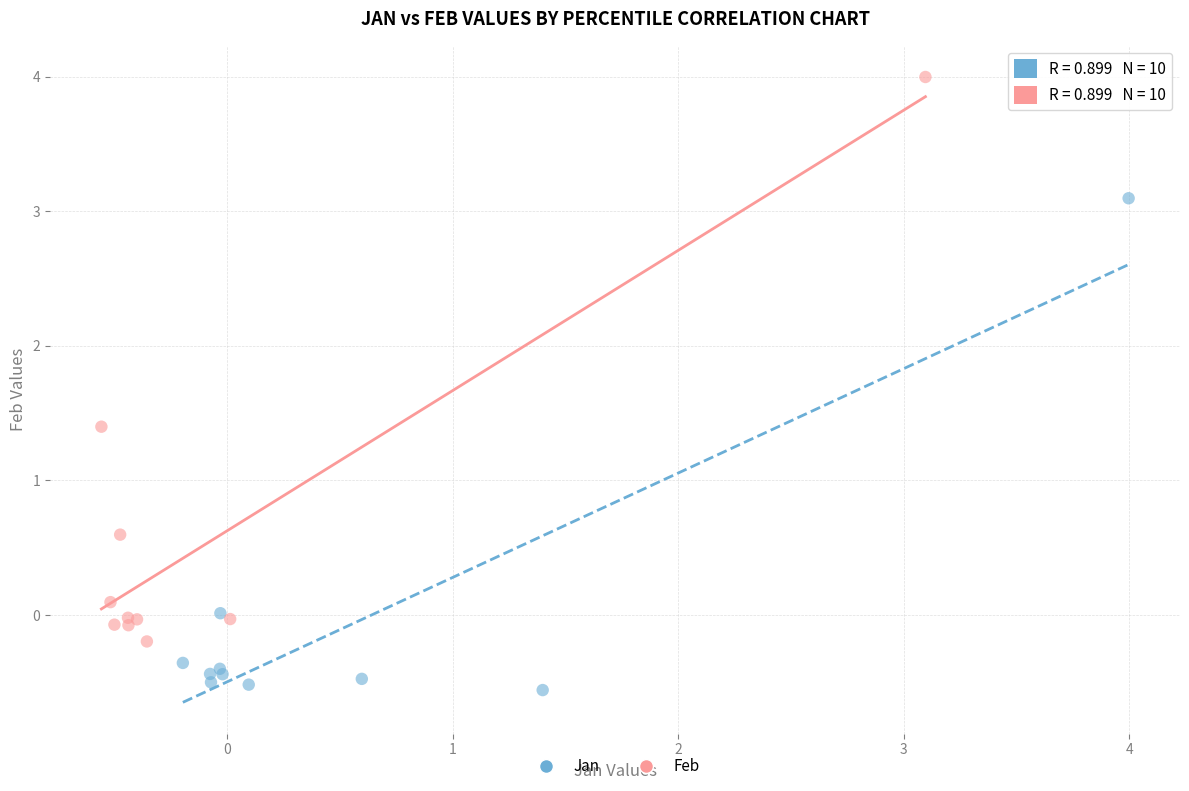

Which series has the largest Y range (max minus min)?

Feb